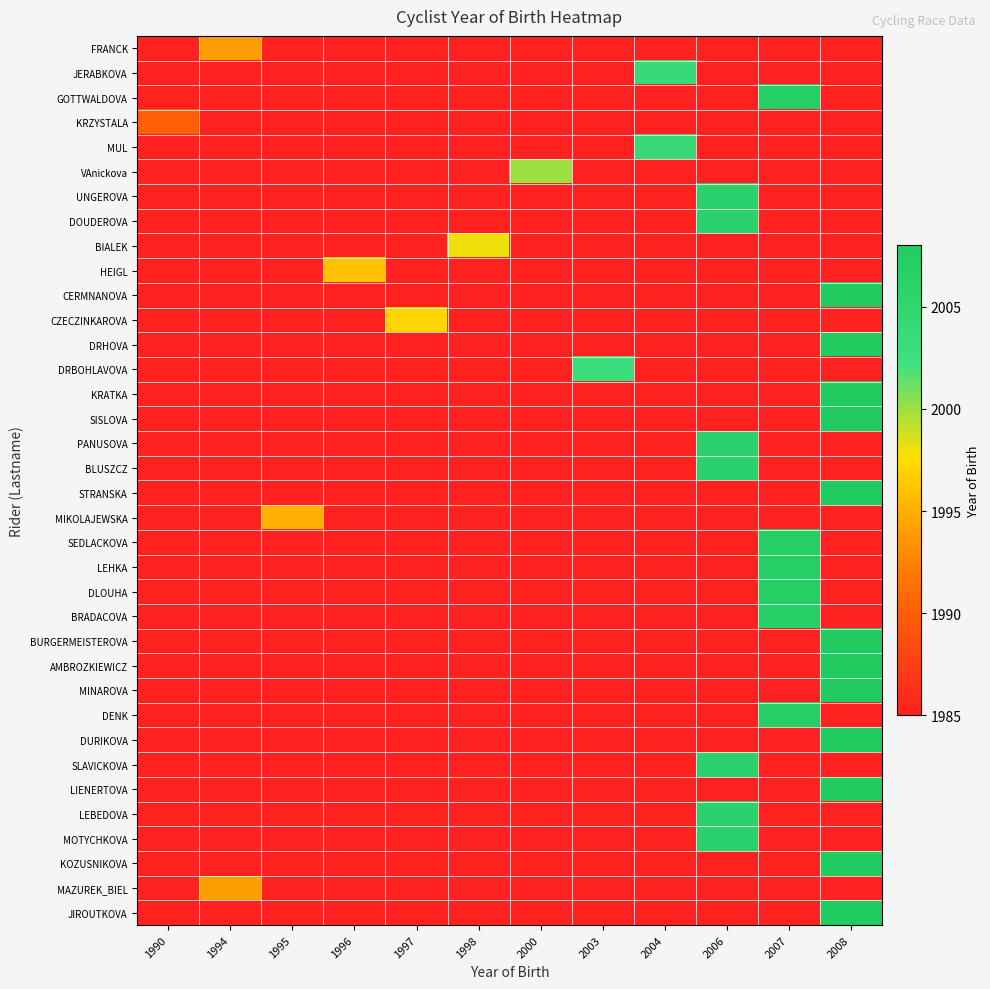

Which has a higher value, 1994 or 2007?

1994